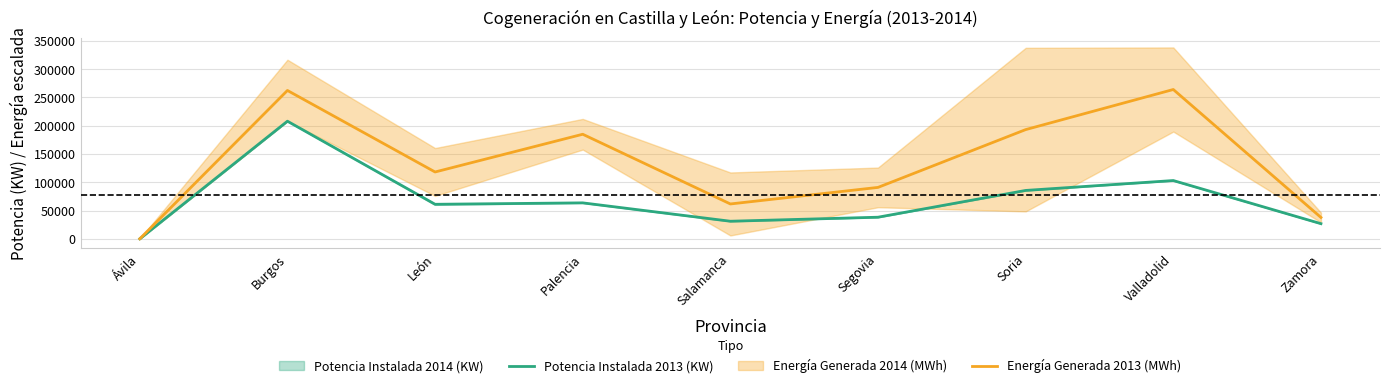

In Energía Generada 2013 (MWh), how many points are lower than both neighbors (excluding endpoints)?

2